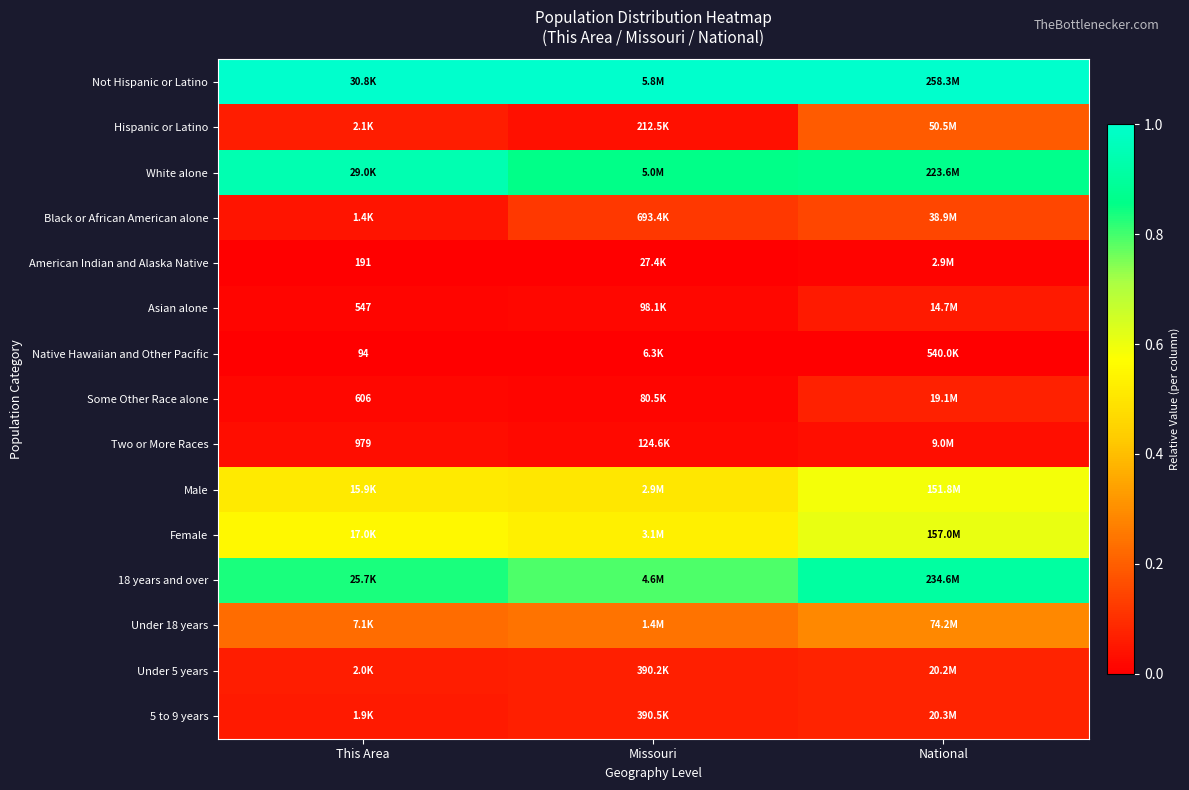

Count the Black or African American alone values in the range 0 to 1.

3